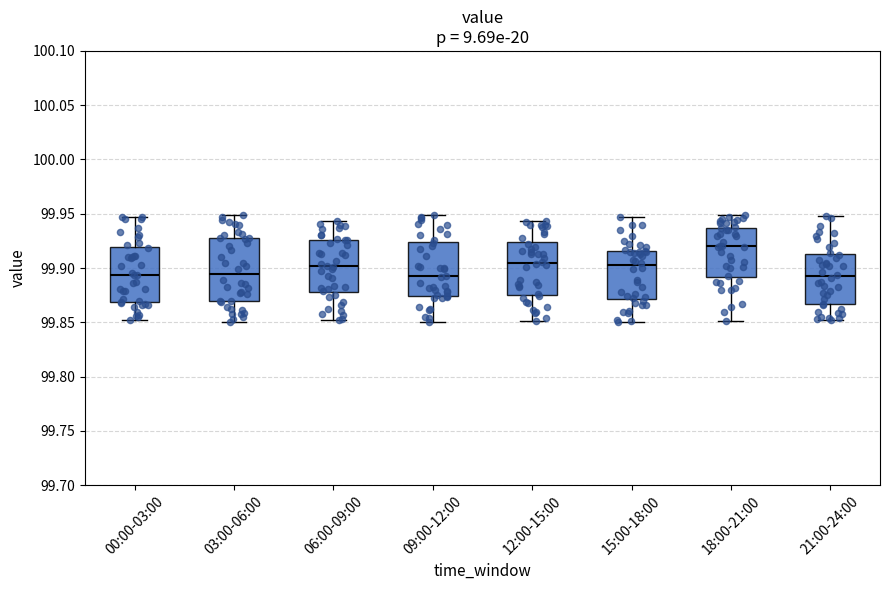

Reading left to right, transcribe this box plot: for each box, give where its median line is, the range the box spans, and where its two whiskers end, as read against the y-axis. The values are not printed on the chart, so give them approximately, as read against the axis.

00:00-03:00: median 99.895, box 99.870 to 99.920, whiskers 99.850 to 99.945
03:00-06:00: median 99.895, box 99.870 to 99.925, whiskers 99.850 to 99.950
06:00-09:00: median 99.900, box 99.880 to 99.925, whiskers 99.855 to 99.945
09:00-12:00: median 99.890, box 99.875 to 99.925, whiskers 99.850 to 99.950
12:00-15:00: median 99.905, box 99.875 to 99.925, whiskers 99.850 to 99.945
15:00-18:00: median 99.905, box 99.870 to 99.915, whiskers 99.850 to 99.945
18:00-21:00: median 99.920, box 99.890 to 99.935, whiskers 99.850 to 99.950
21:00-24:00: median 99.890, box 99.865 to 99.915, whiskers 99.855 to 99.950